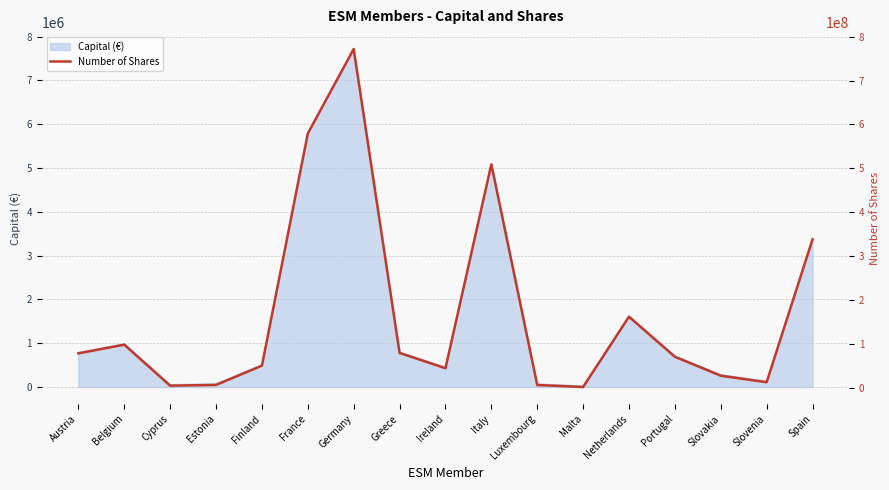

Between Malta and Netherlands, which is larger?

Netherlands